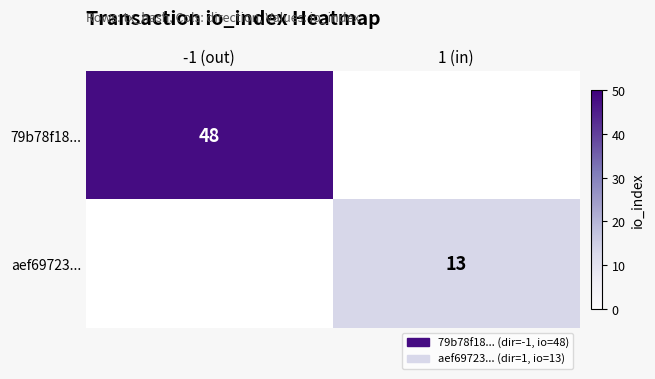

True or false: 79b78f18... has a value of 48 at -1 (out).

True